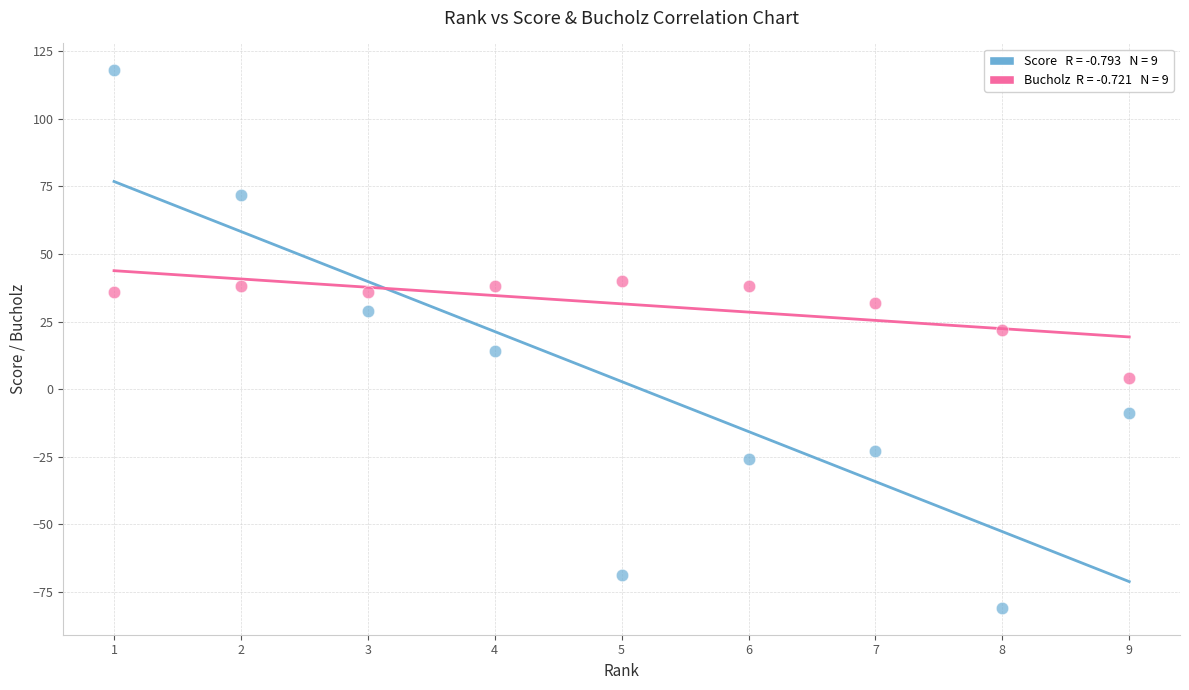

Across all data points, what is the range of X values (max minus min)?

8